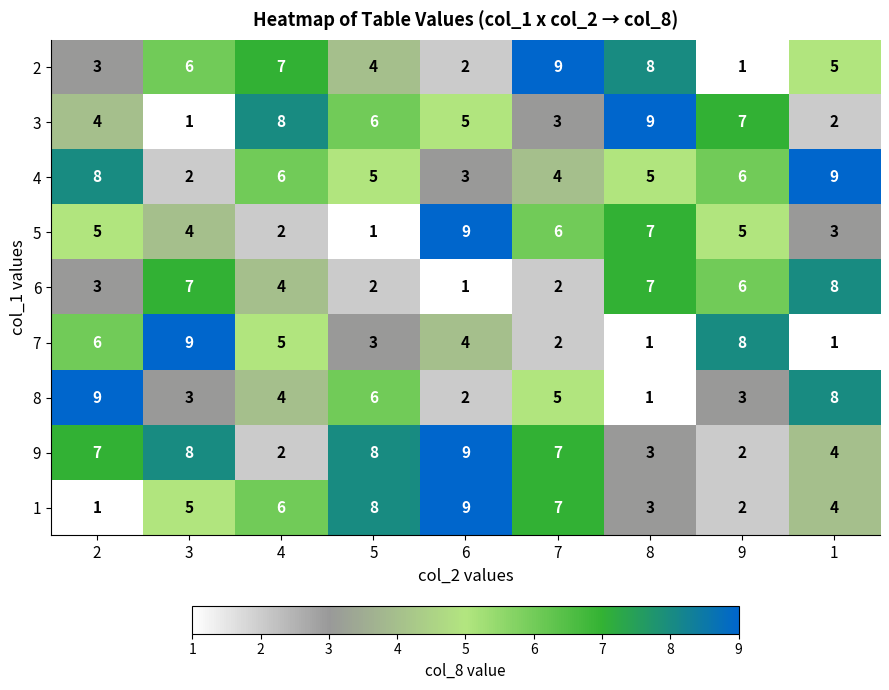

What is the difference between the maximum and minimum values in the 8 series?

8